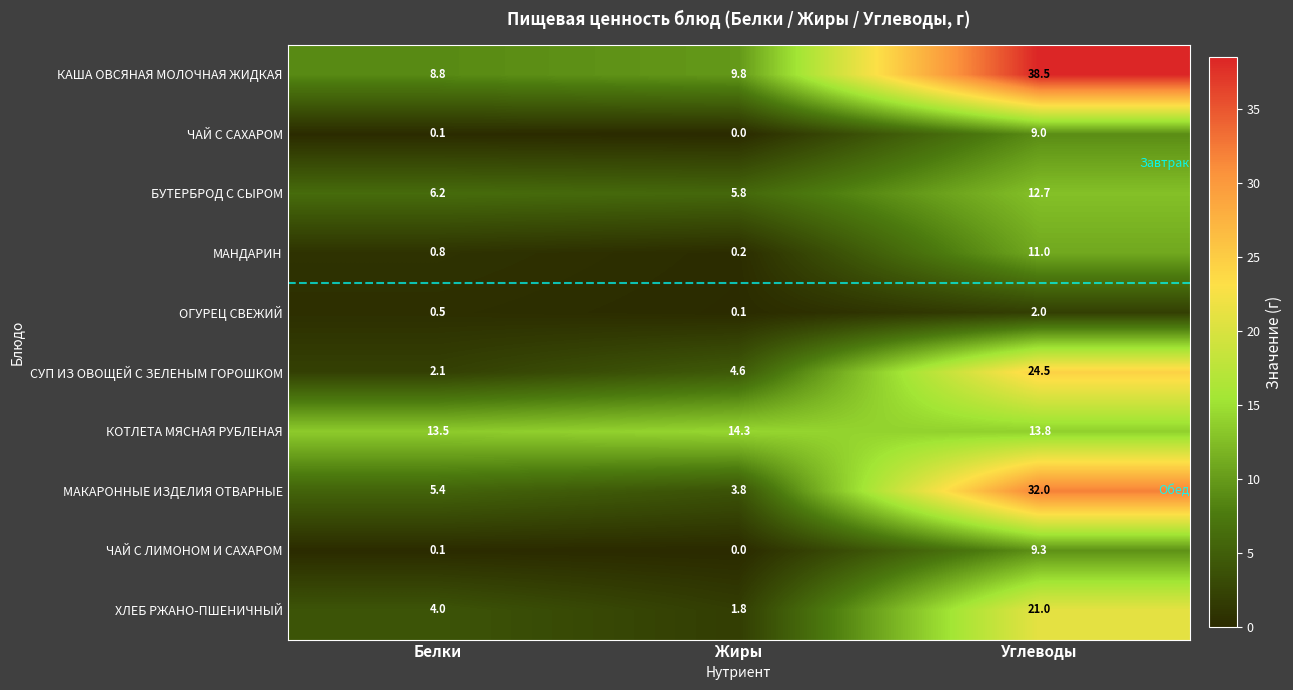

What is the difference between the СУП ИЗ ОВОЩЕЙ С ЗЕЛЕНЫМ ГОРОШКОМ values at Жиры and Белки?

2.5